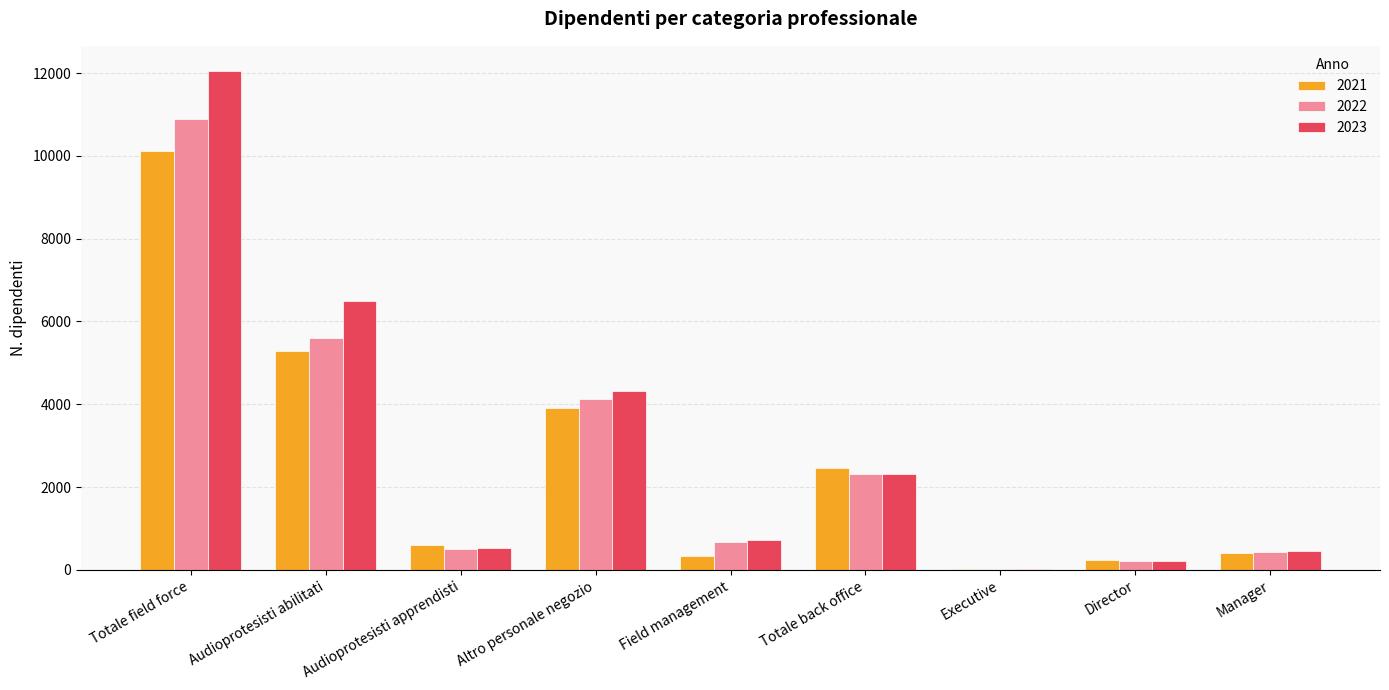

At which category is the sum across all series the highest?

Totale field force